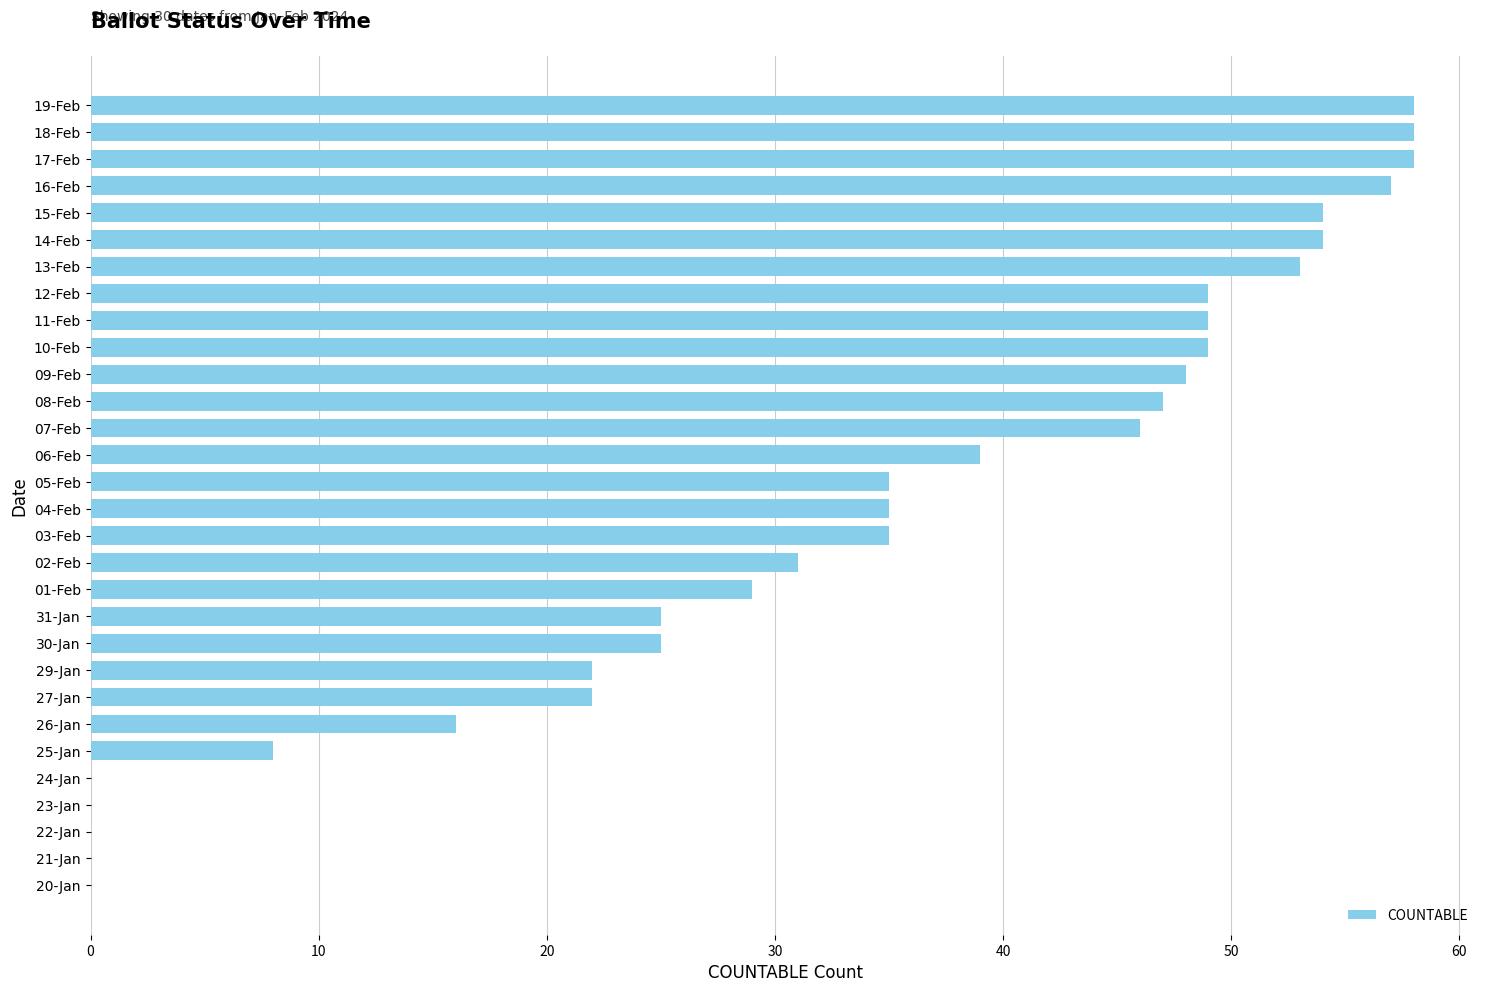

Reading bottom to top, list all the values displayed in this chart.

20-Jan=0	21-Jan=0	22-Jan=0	23-Jan=0	24-Jan=0	25-Jan=8	26-Jan=16	27-Jan=22	29-Jan=22	30-Jan=25	31-Jan=25	01-Feb=29	02-Feb=31	03-Feb=35	04-Feb=35	05-Feb=35	06-Feb=39	07-Feb=46	08-Feb=47	09-Feb=48	10-Feb=49	11-Feb=49	12-Feb=49	13-Feb=53	14-Feb=54	15-Feb=54	16-Feb=57	17-Feb=58	18-Feb=58	19-Feb=58